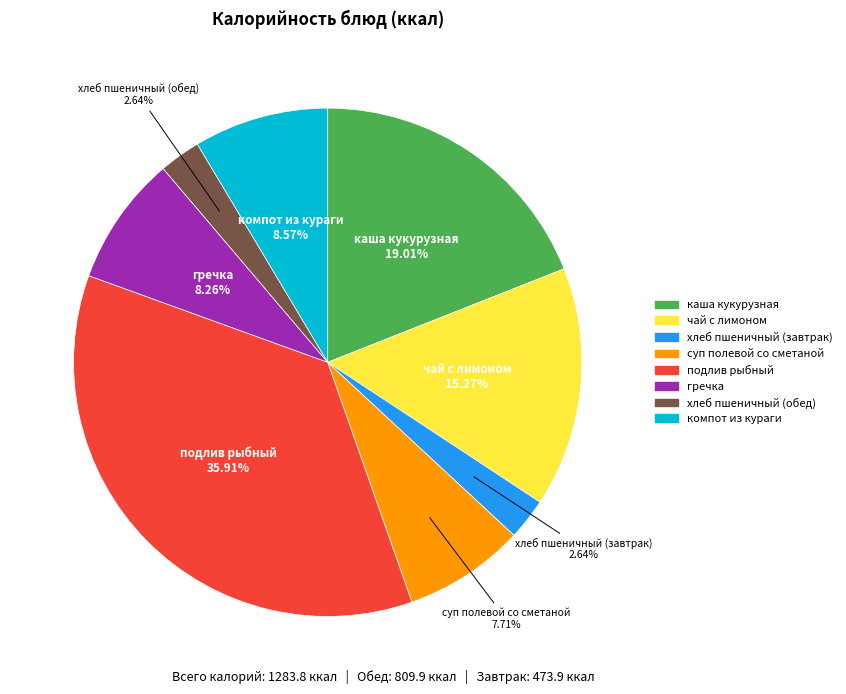

Does any single category account for the majority?

No